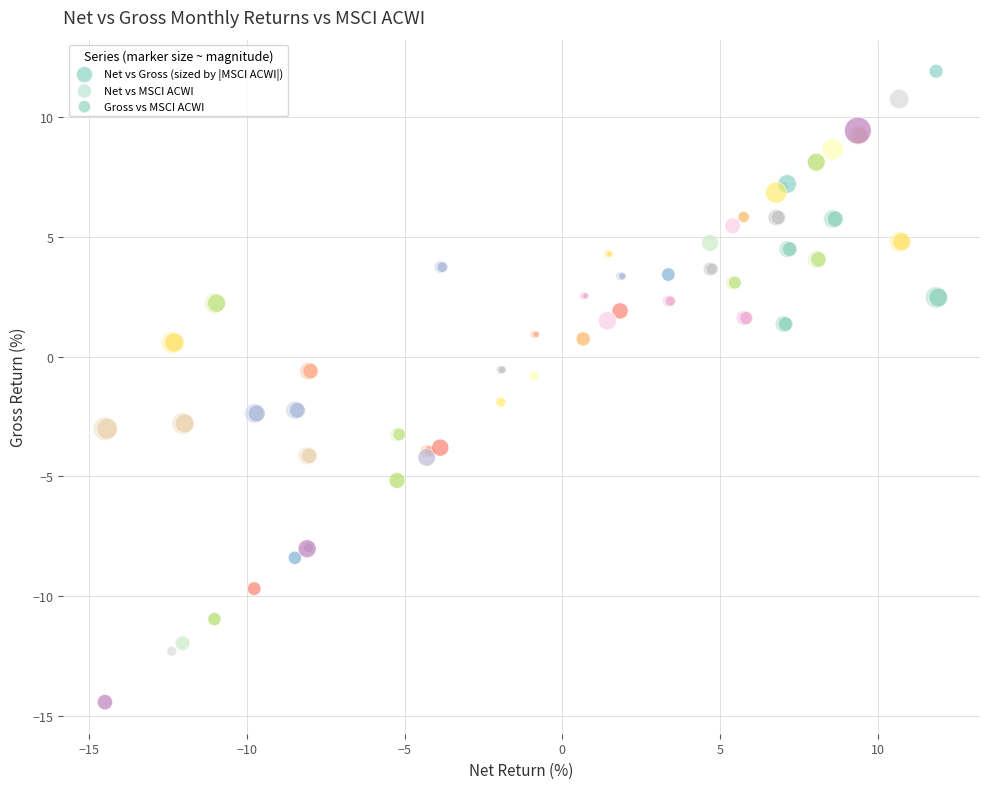

Which series contains the highest Y value?

Net vs Gross (sized by |MSCI ACWI|)